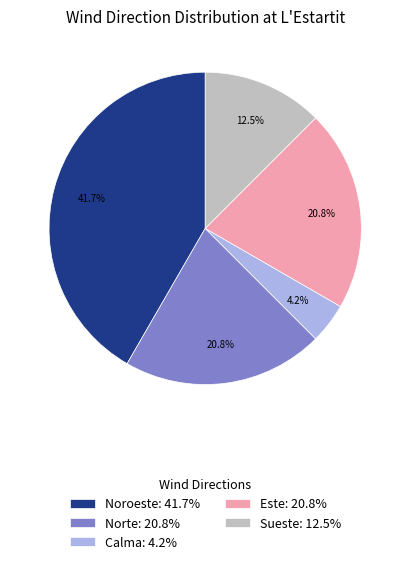

Which has a higher value, Sueste: 12.5% or Este: 20.8%?

Este: 20.8%